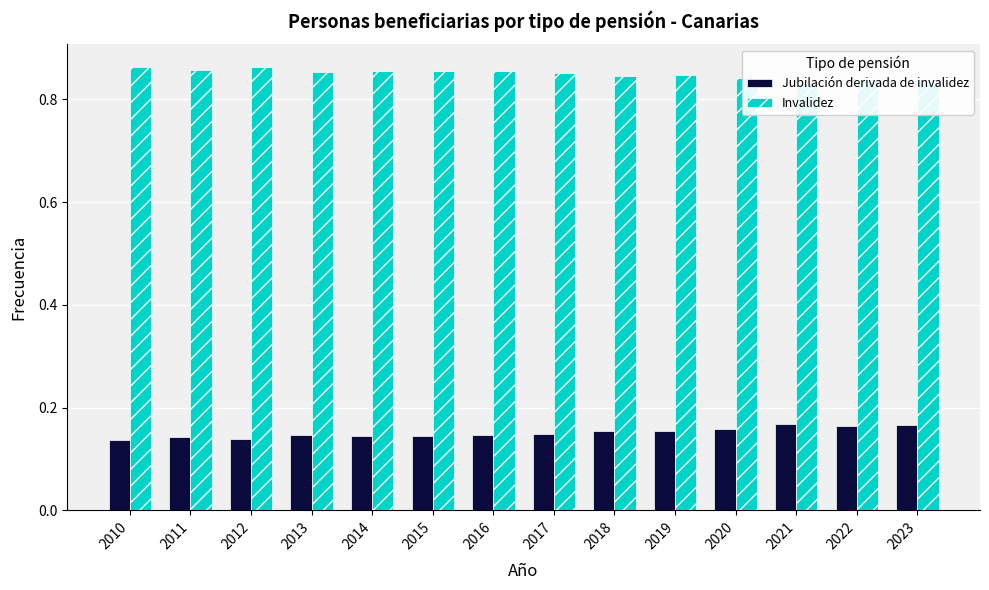

What are all the series names shown in the legend?

Jubilación derivada de invalidez, Invalidez